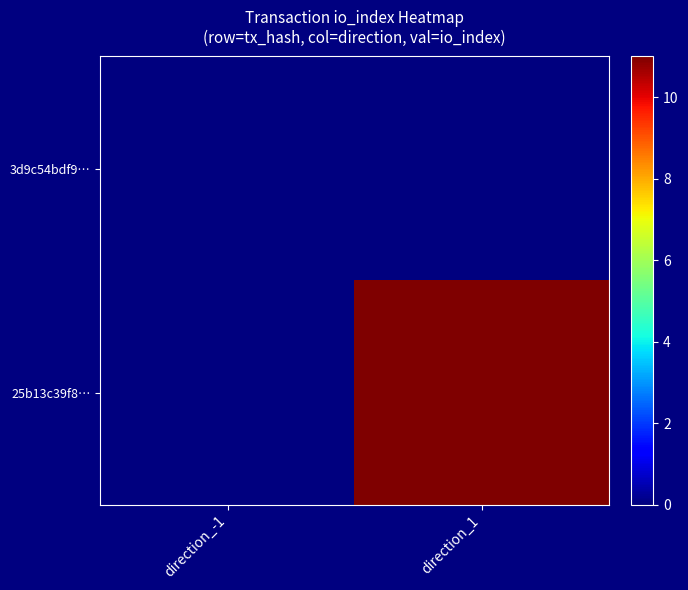

How many series are shown in this chart?

2